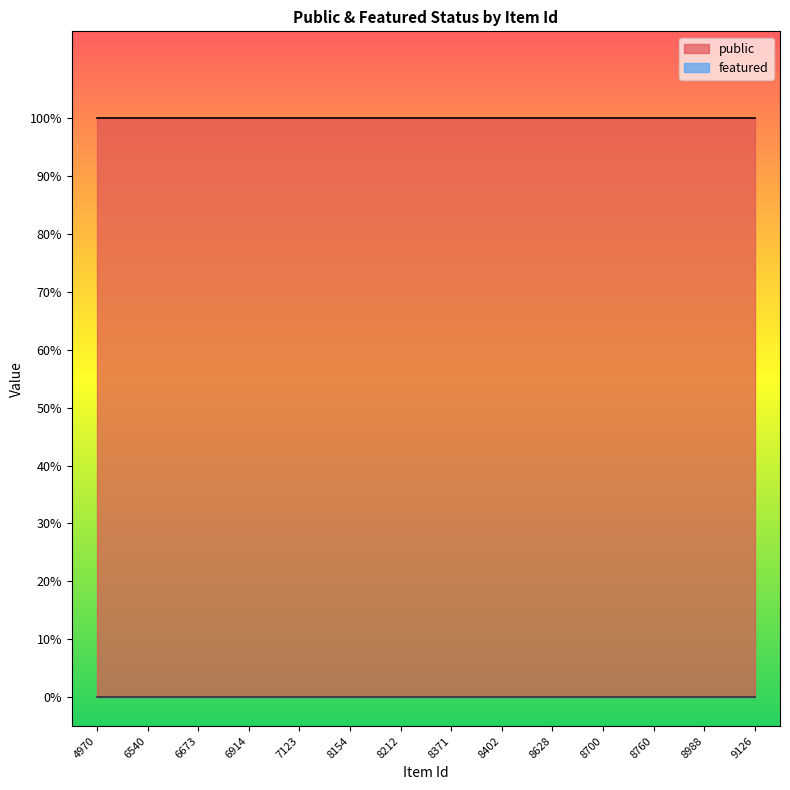

At which label does featured reach its minimum?

4970